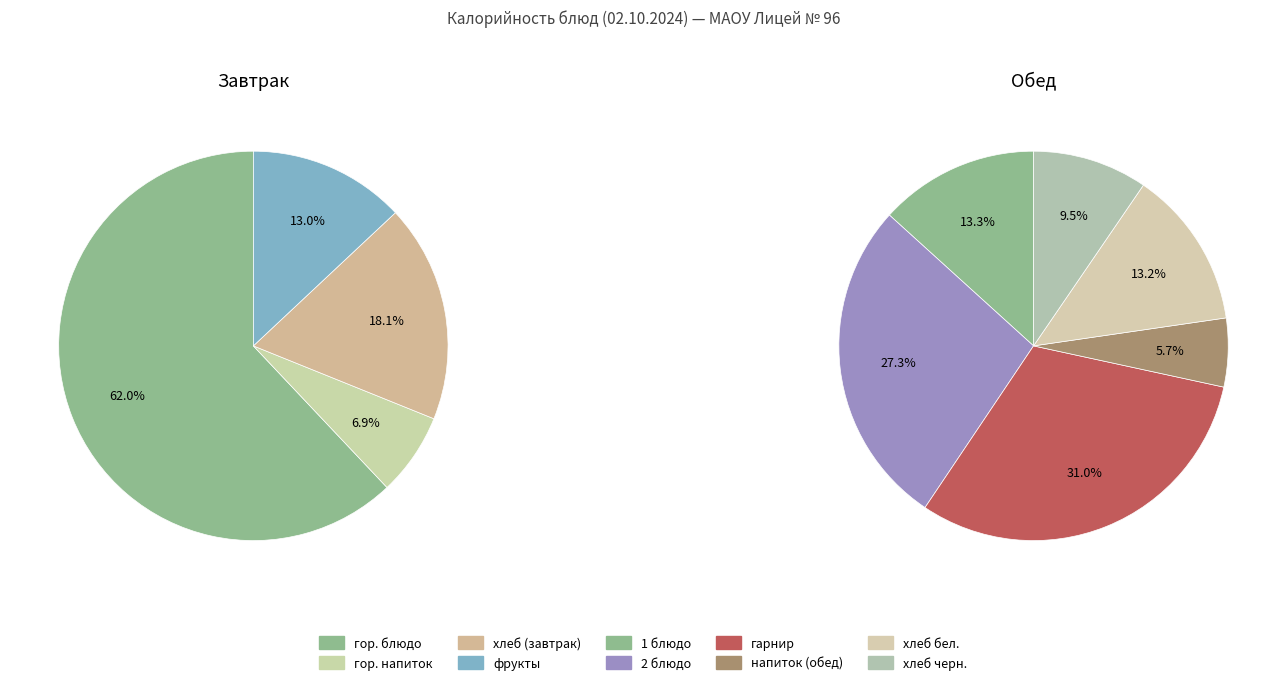

Do гарнир and фрукты together represent more than half of the pie?

No